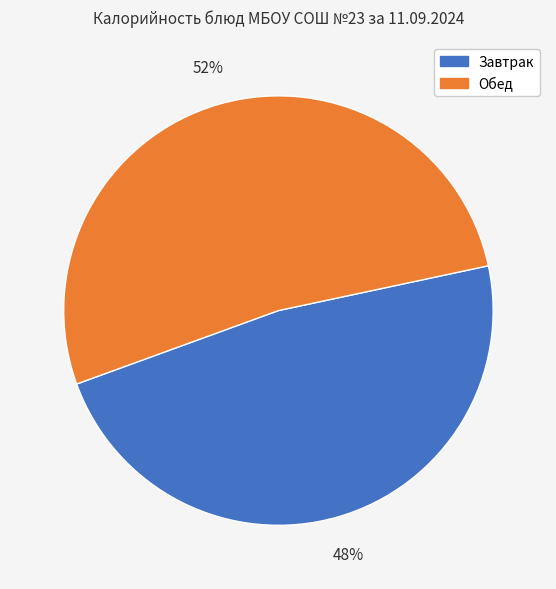

To the nearest percent, what is the difference between the largest and smallest slice percentages?

4%